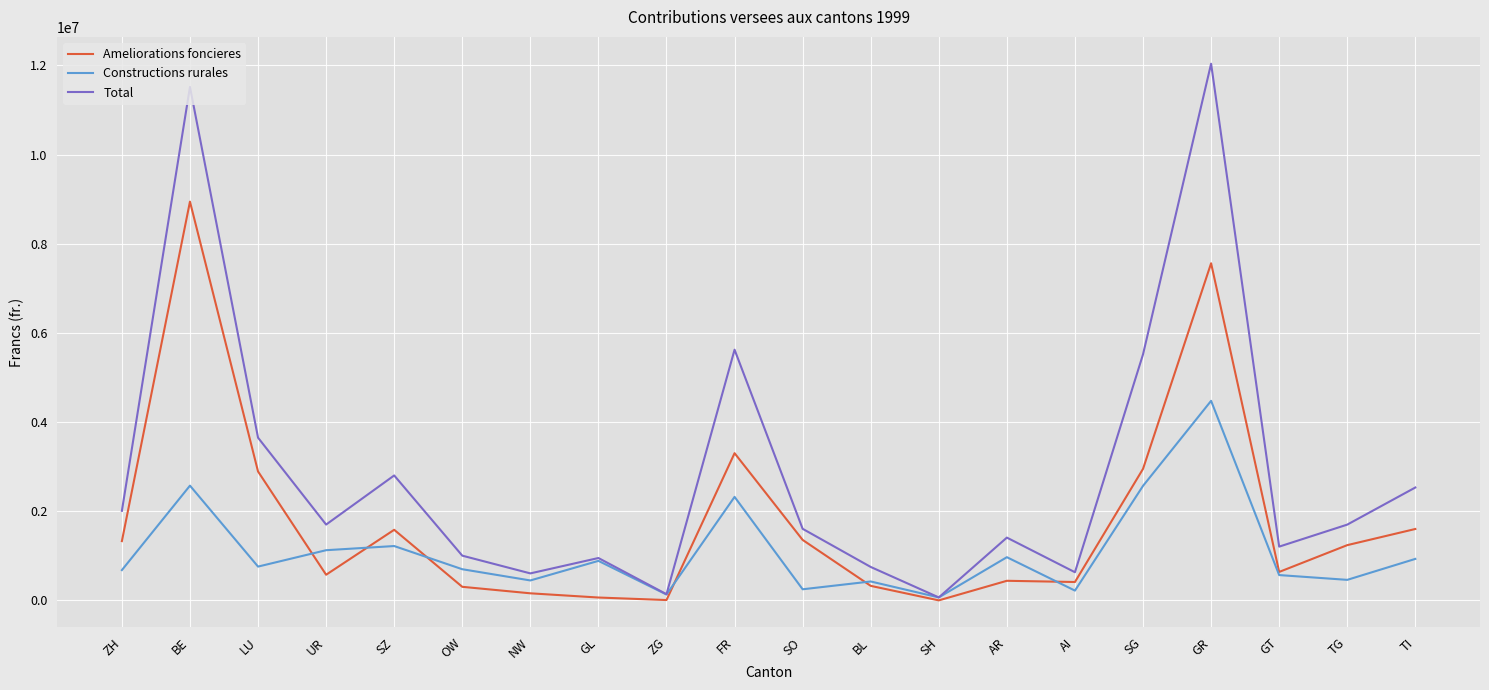

True or false: Constructions rurales has more than 1 interior local peaks.

True